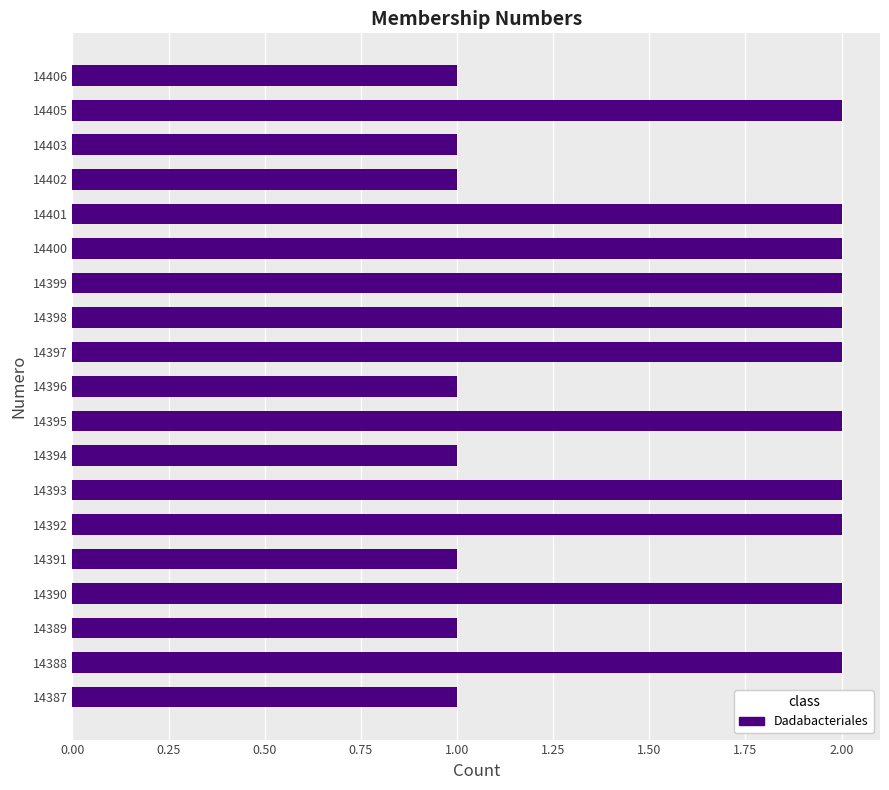

How many distinct data groups are displayed?

1